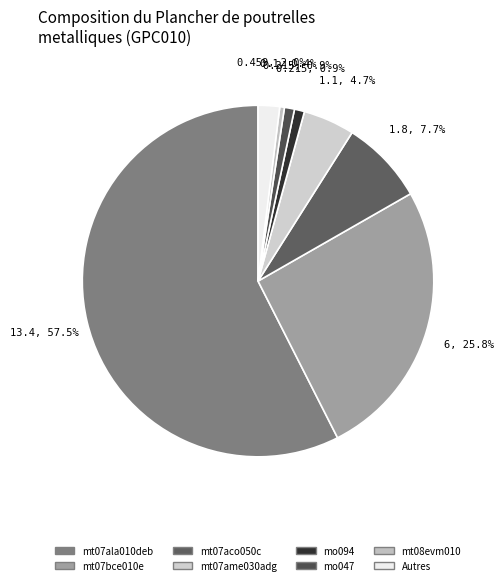

Is mt07ala010deb the majority of the pie?

Yes